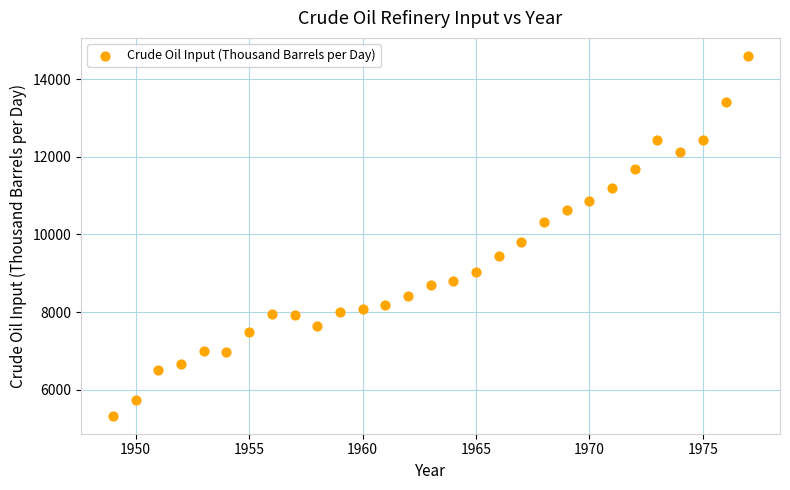

What Y value in the scatter plot is closest to 9964?

9815.3